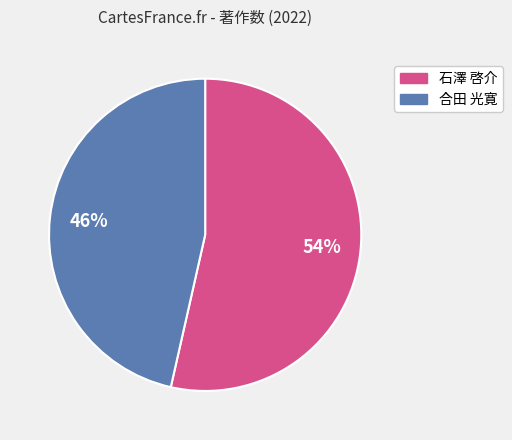

What is the smallest slice in the pie chart?

合田 光寛